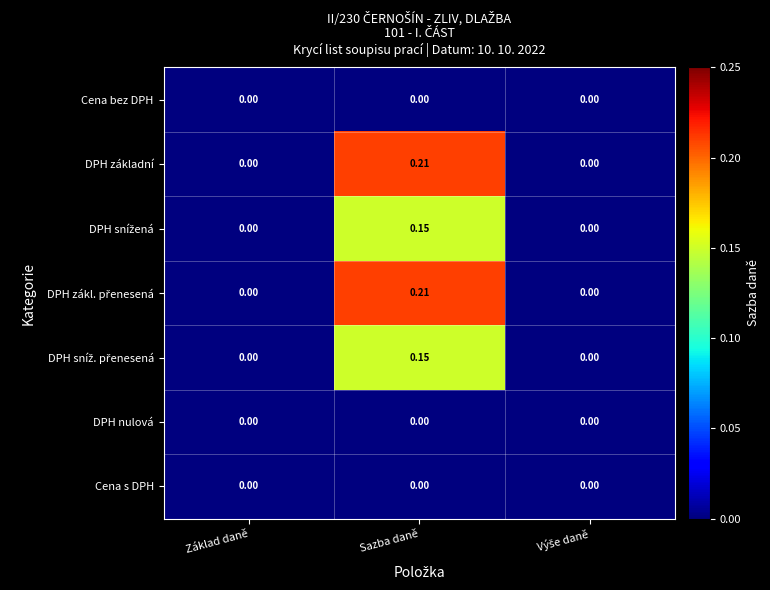

Which category has the highest value across all series?

Sazba daně